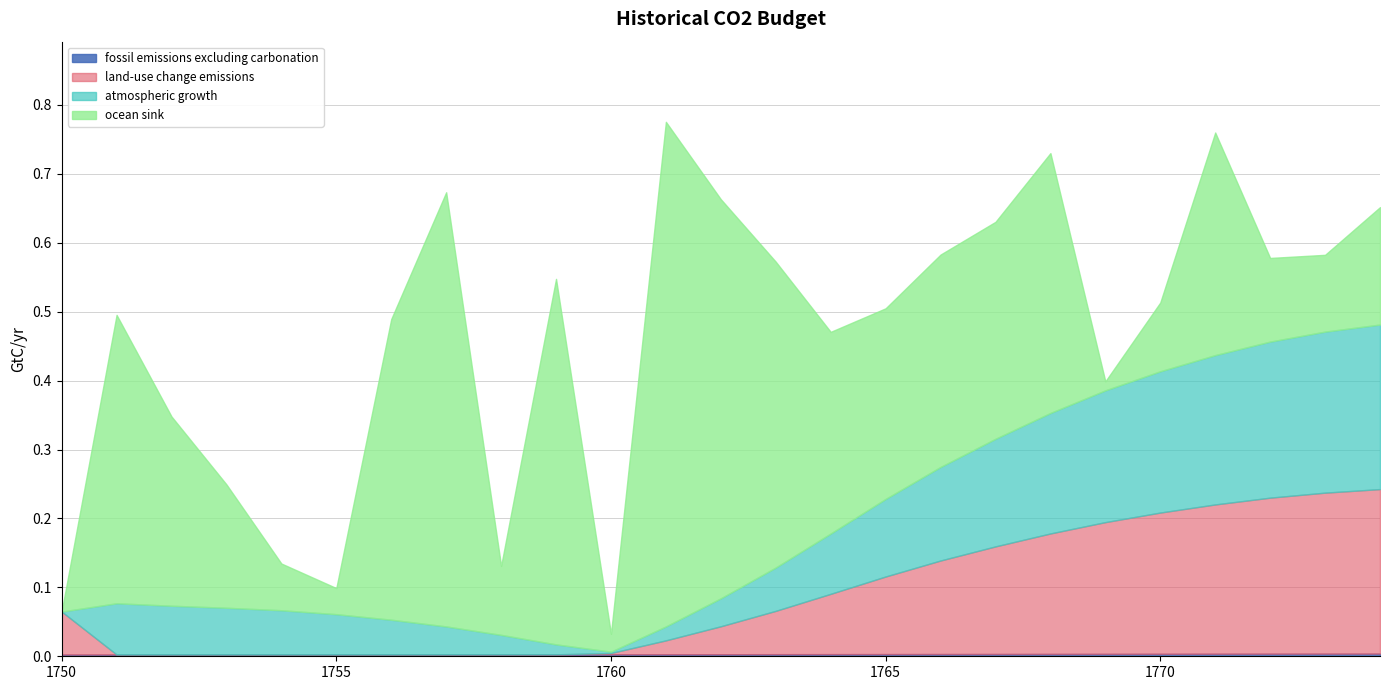

True or false: land-use change emissions has a value of 0.1 at 1753.

False